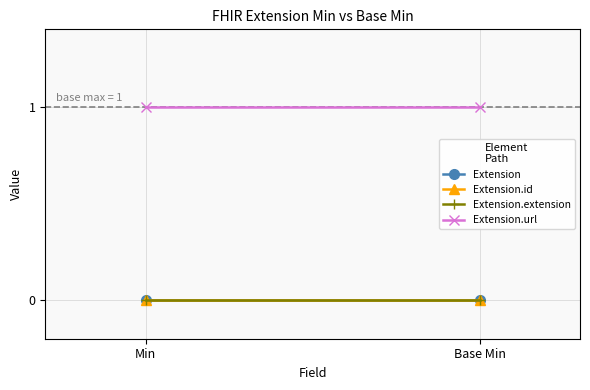

What is the greatest value displayed?

1